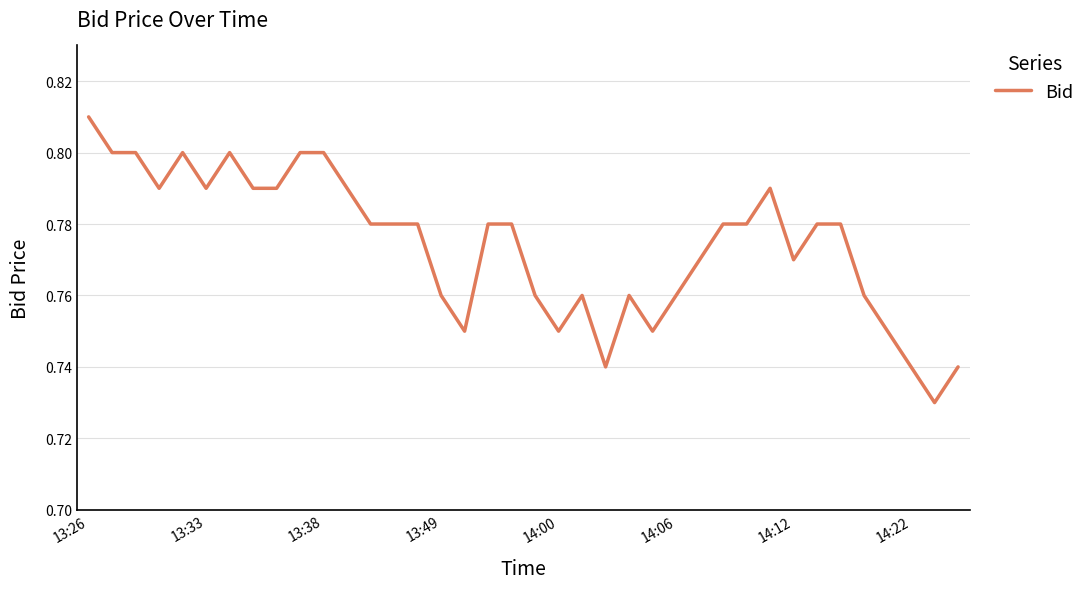

How many interior local valleys (lower than both neighbors) does the data have?

8